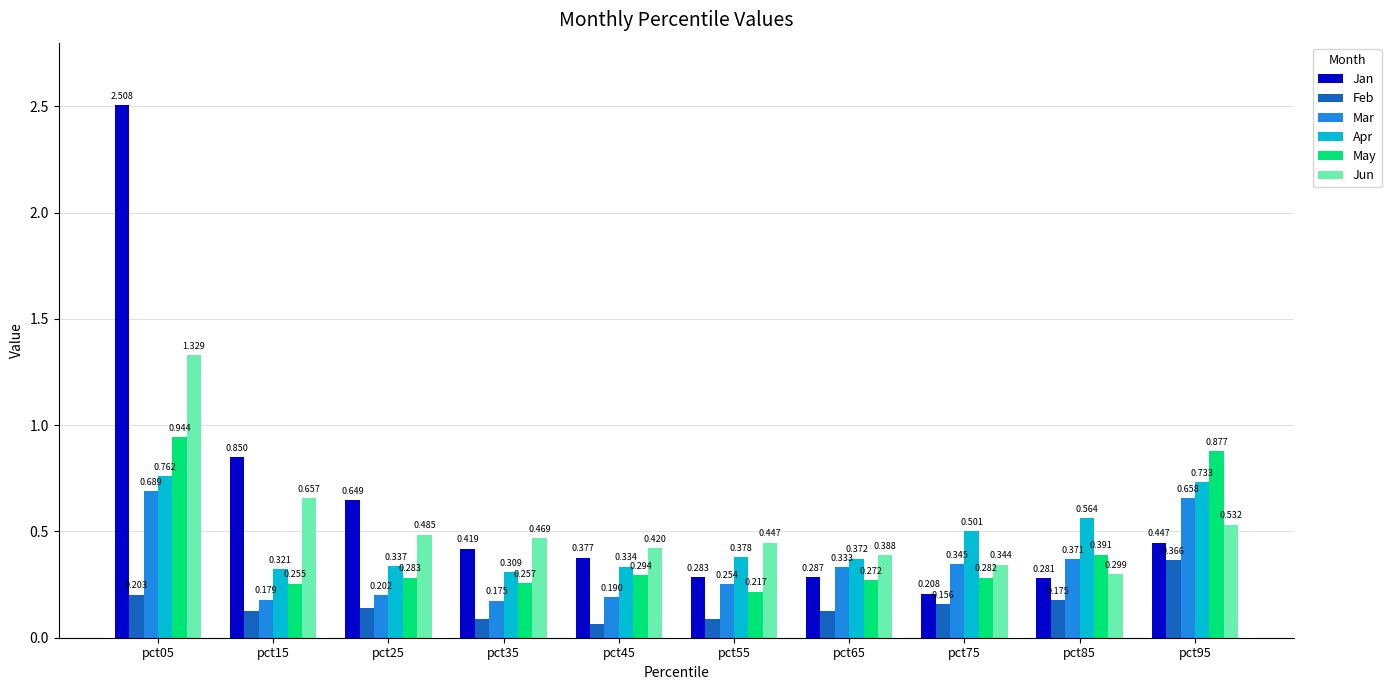

Is the value of Mar at pct85 greater than the value of Jun at pct35?

No